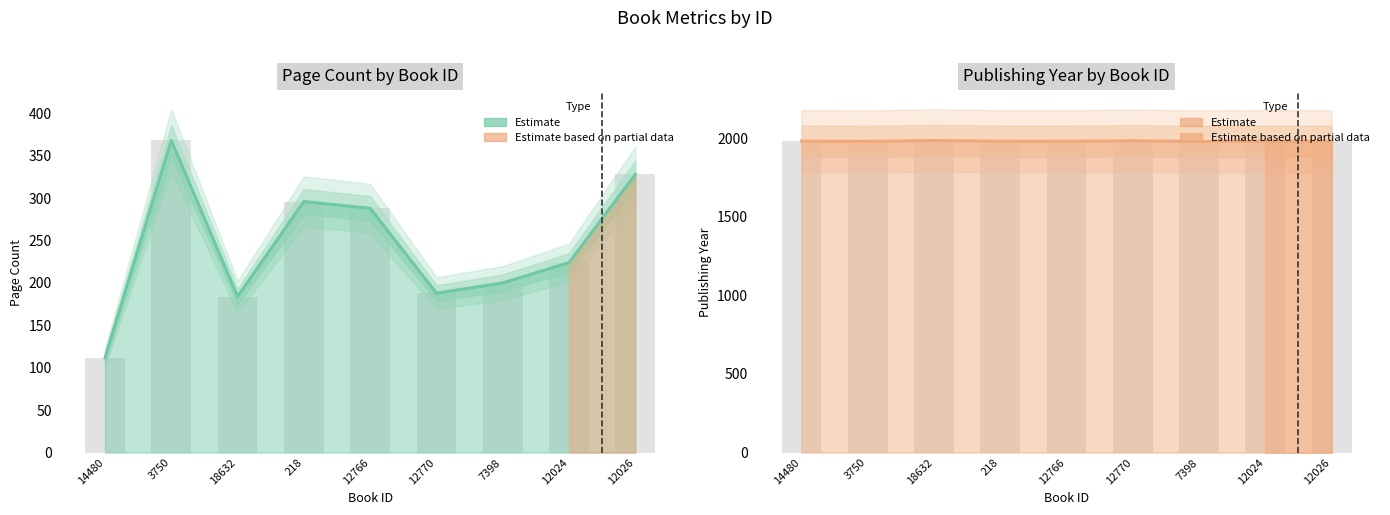

Rank the categories by publishingYear value from lowest to highest.

3750, 7398, 218, 12766, 12024, 12026, 14480, 12770, 18632